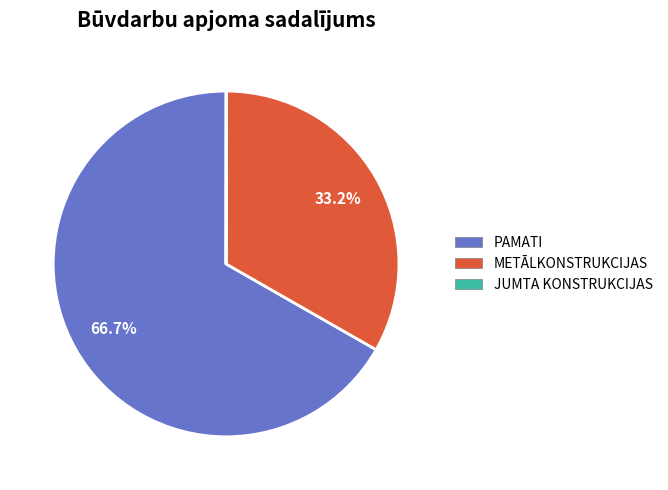

Does any single category account for the majority?

Yes